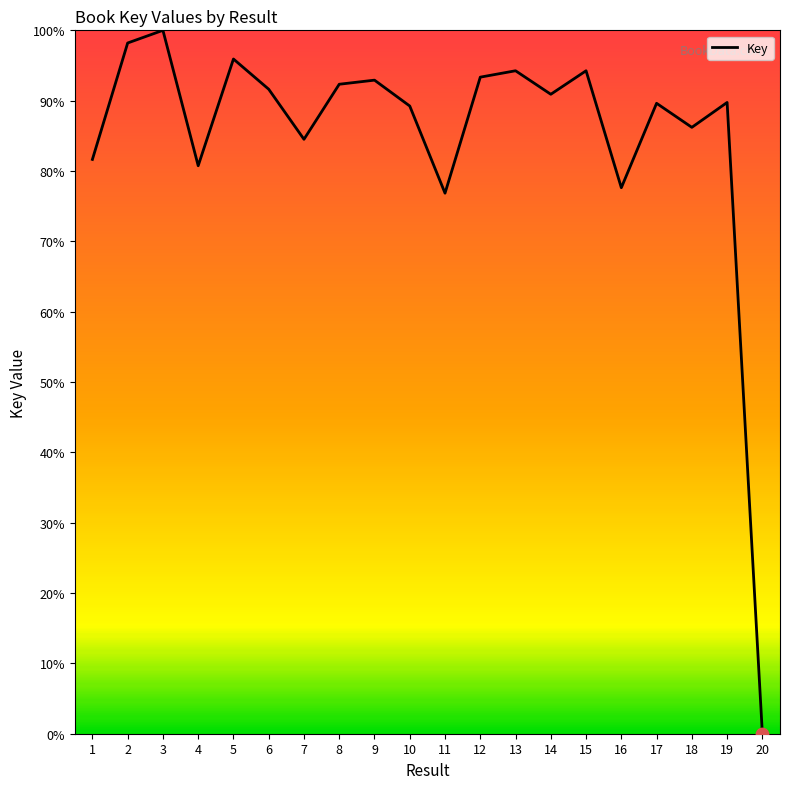

What is the change in value from 12 to 13?

+0.9